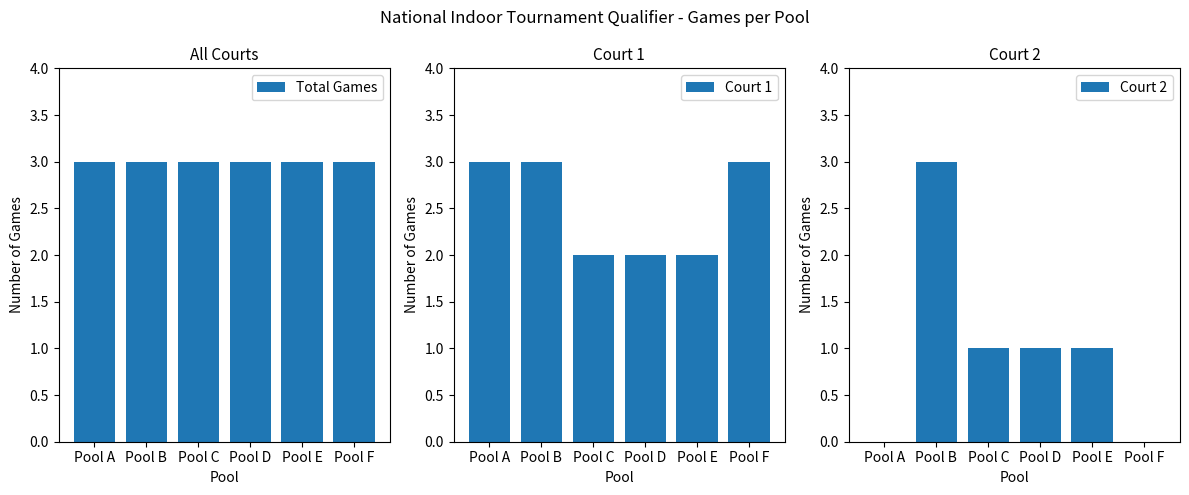

At how many categories does at least one series exceed 1?

6